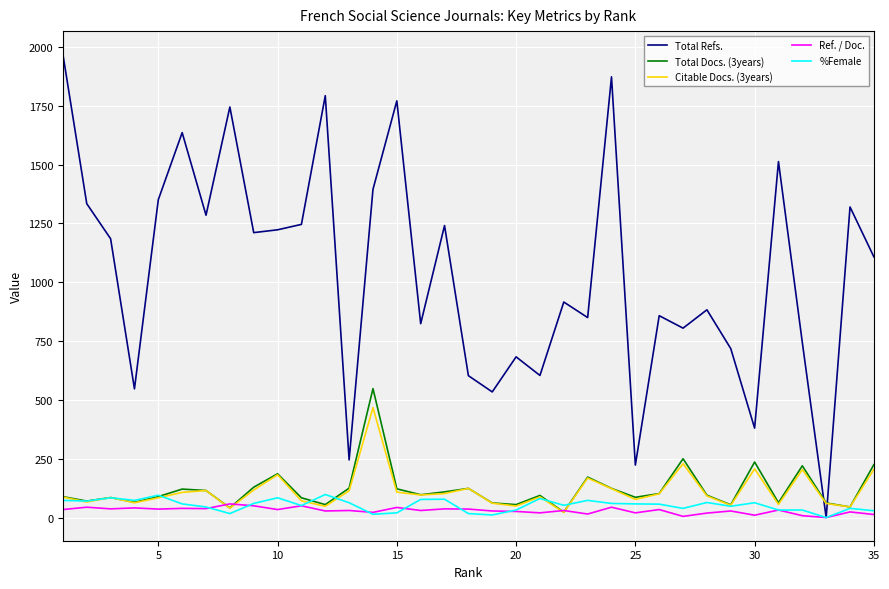

In Total Refs., how many points are higher than both neighbors (excluding endpoints)?

12